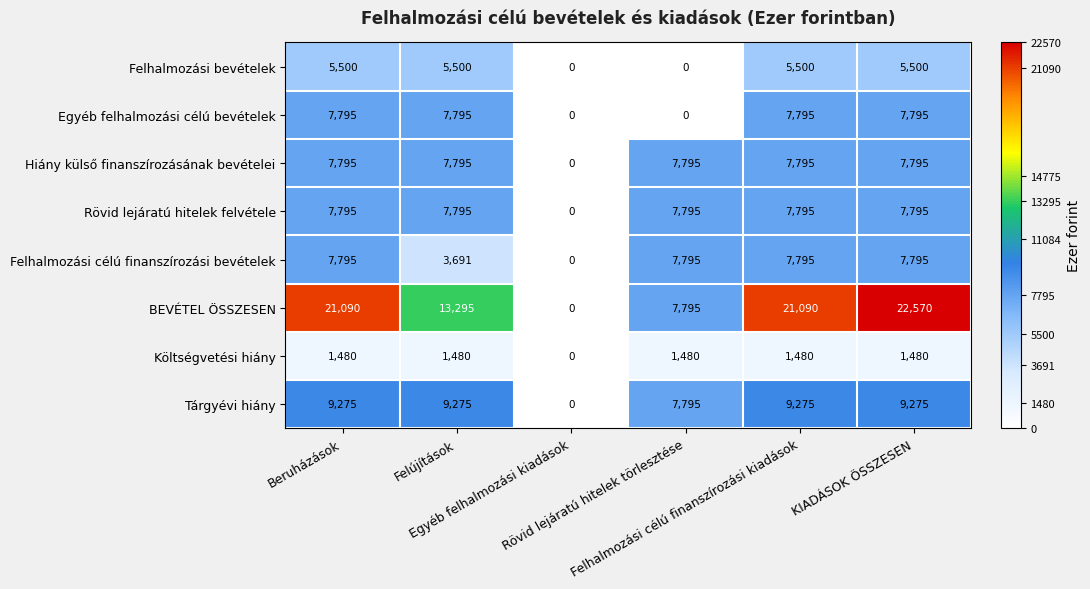

Which label corresponds to the largest value in the chart?

KIADÁSOK ÖSSZESEN